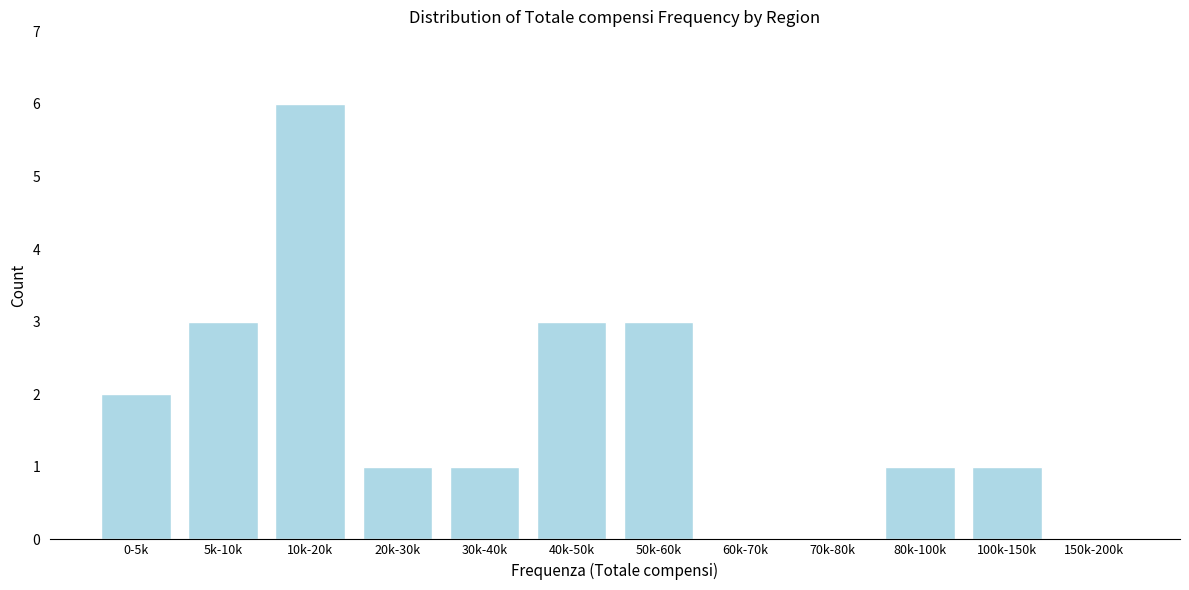

Reading left to right, extract all data points from this chart.

0-5k=2	5k-10k=3	10k-20k=6	20k-30k=1	30k-40k=1	40k-50k=3	50k-60k=3	60k-70k=0	70k-80k=0	80k-100k=1	100k-150k=1	150k-200k=0